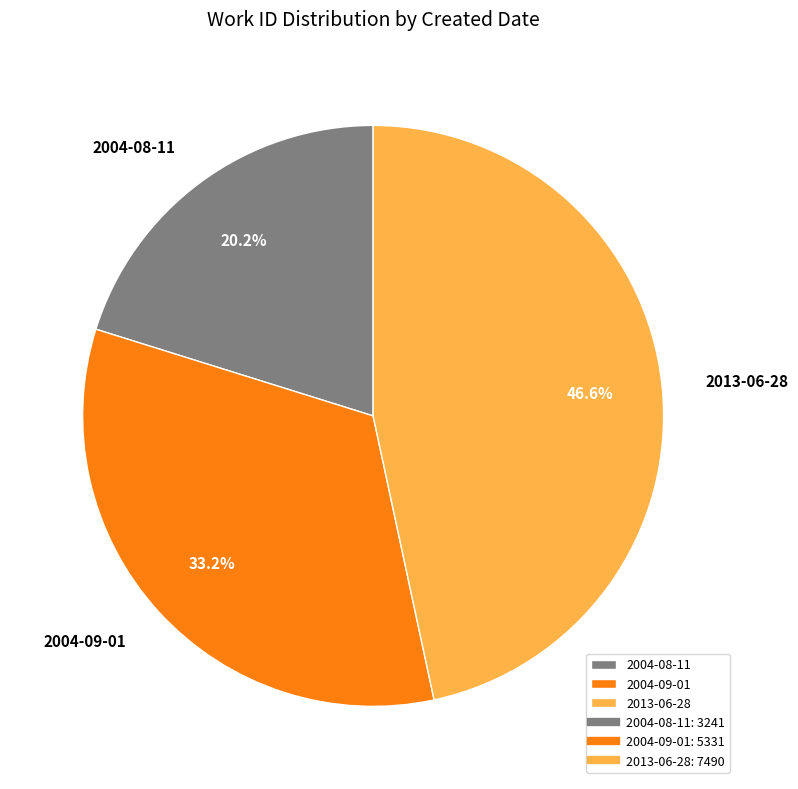

To the nearest percent, what is the combined percentage of 2013-06-28 and 2004-08-11?

67%